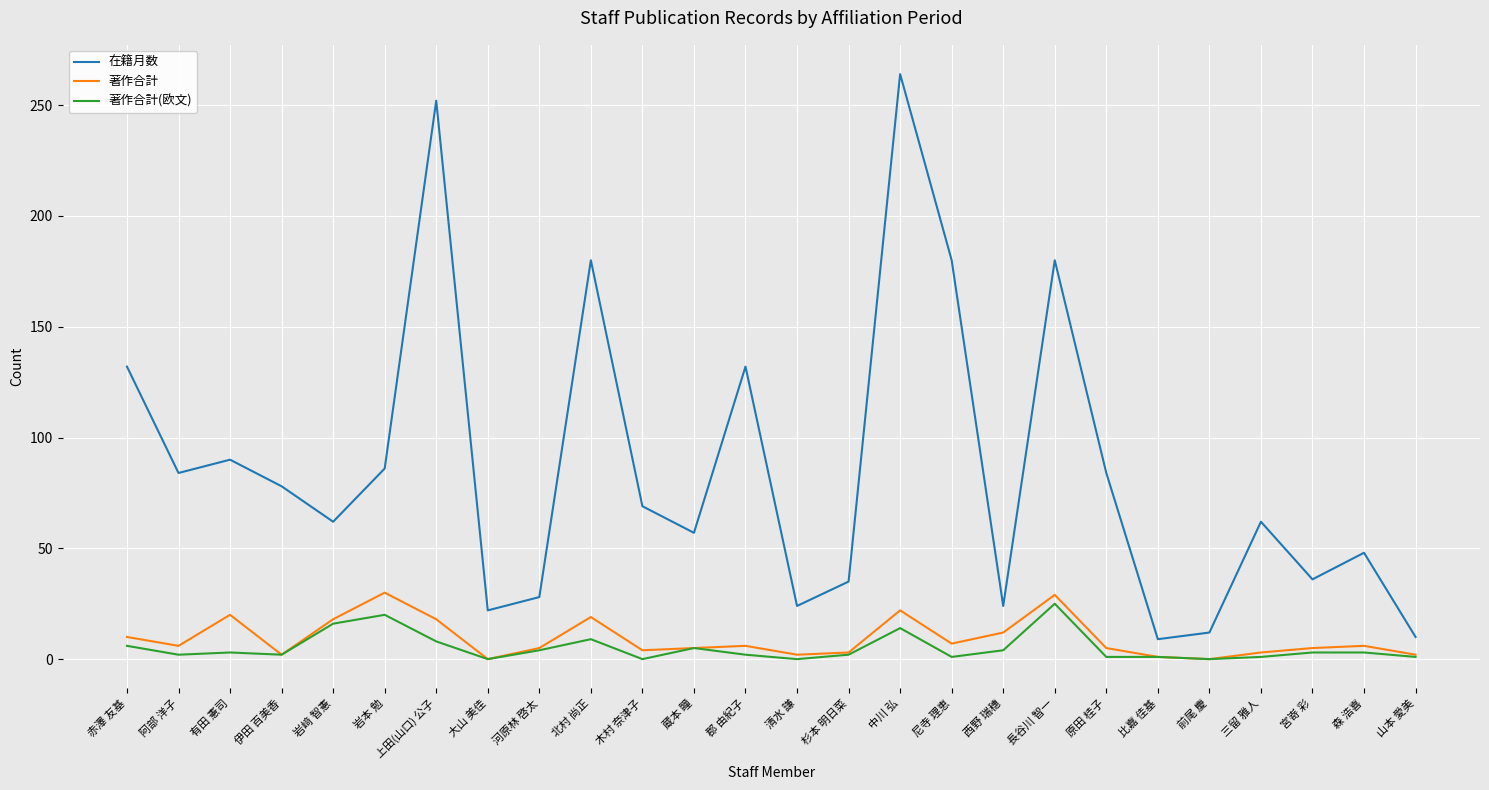

What value does the 著作合計(欧文) series have at 北村 尚正?

9